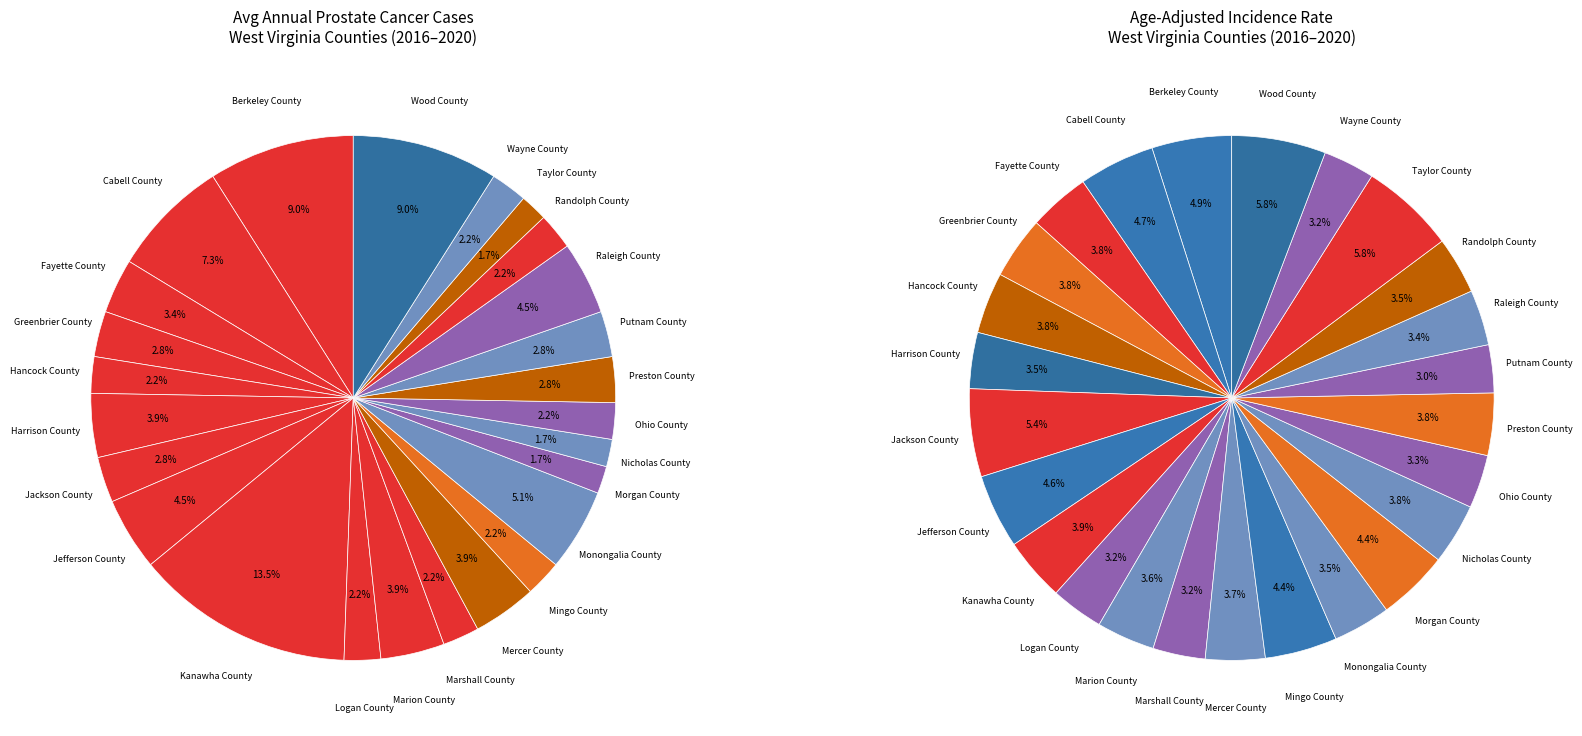

What percentage is the Fayette County slice, to the nearest percent?

3%